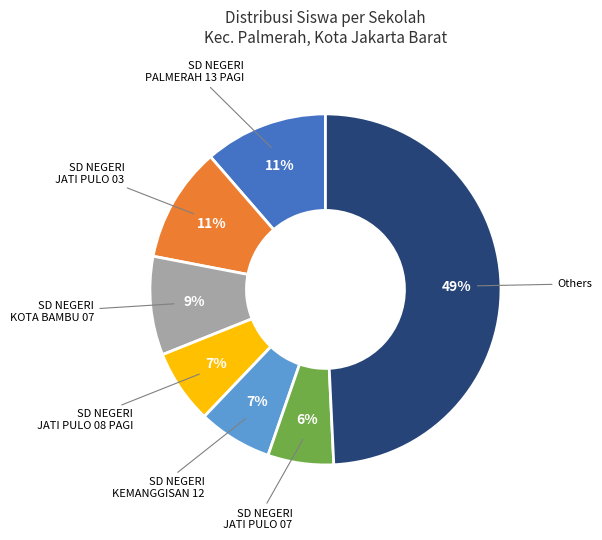

Is there a majority slice in this chart?

No